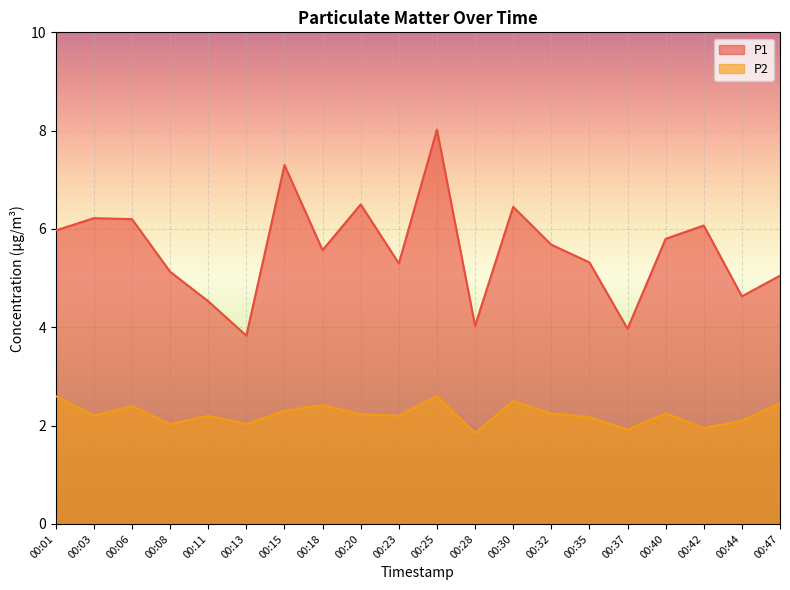

Which series has the largest range (max minus min)?

P1